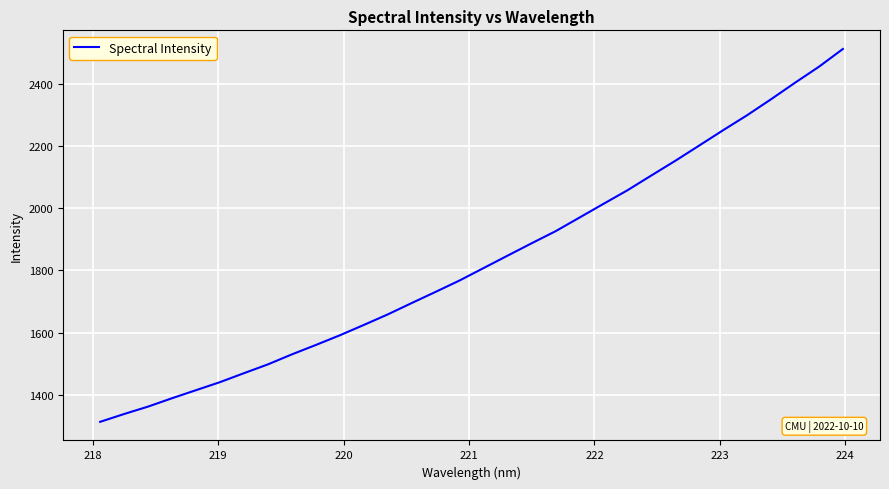

What is the smallest value displayed?

1313.1